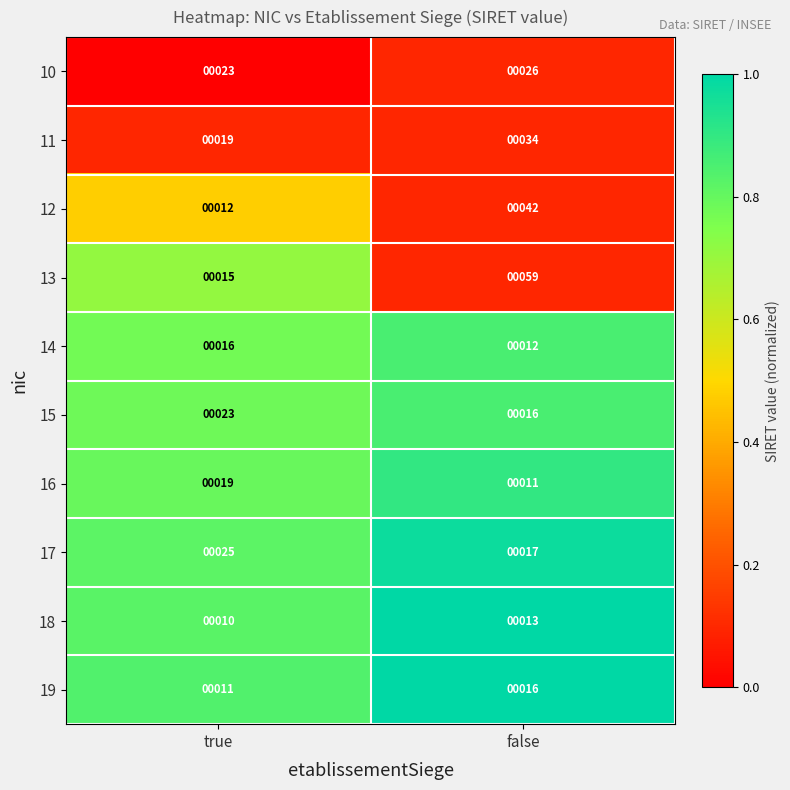

What is the lowest value of the 15 series?

16